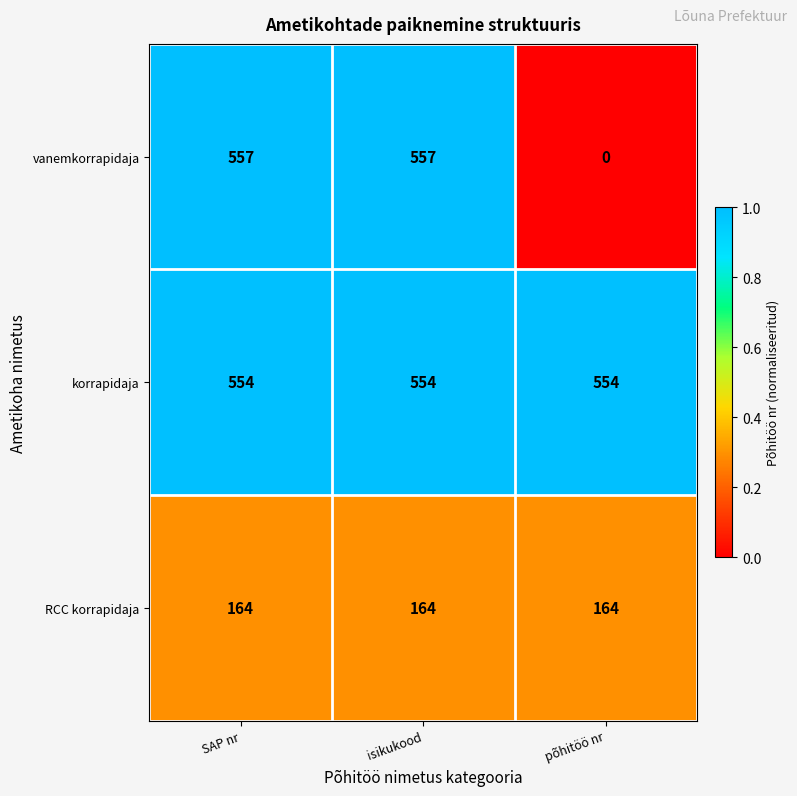

True or false: vanemkorrapidaja has a value of 557 at isikukood.

True